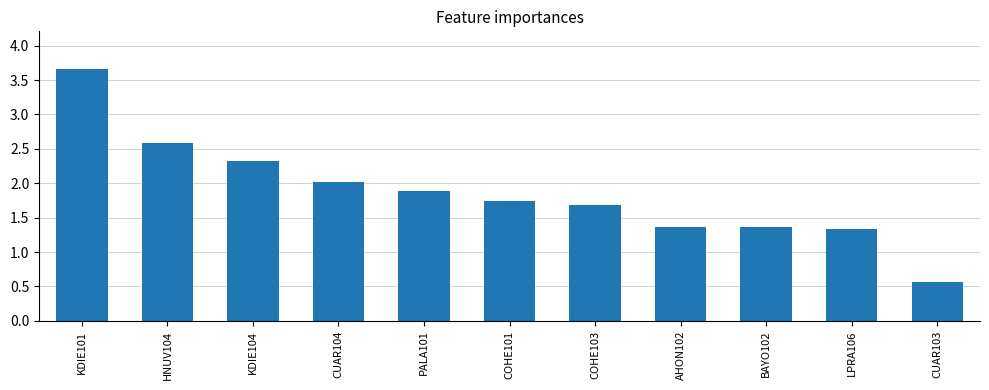

How many data points does each series have?

11